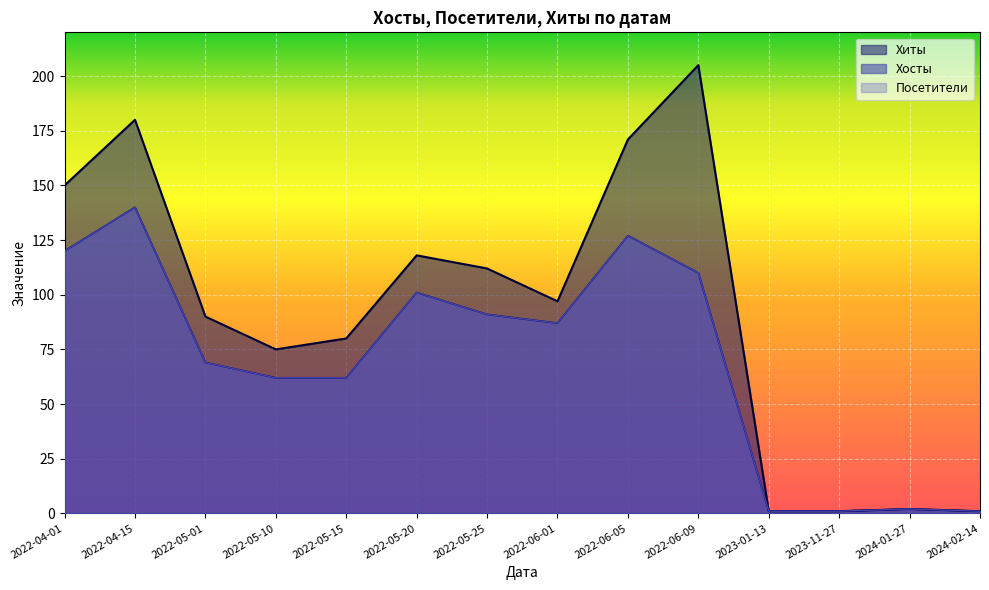

True or false: Посетители and Хиты intersect in this chart.

False